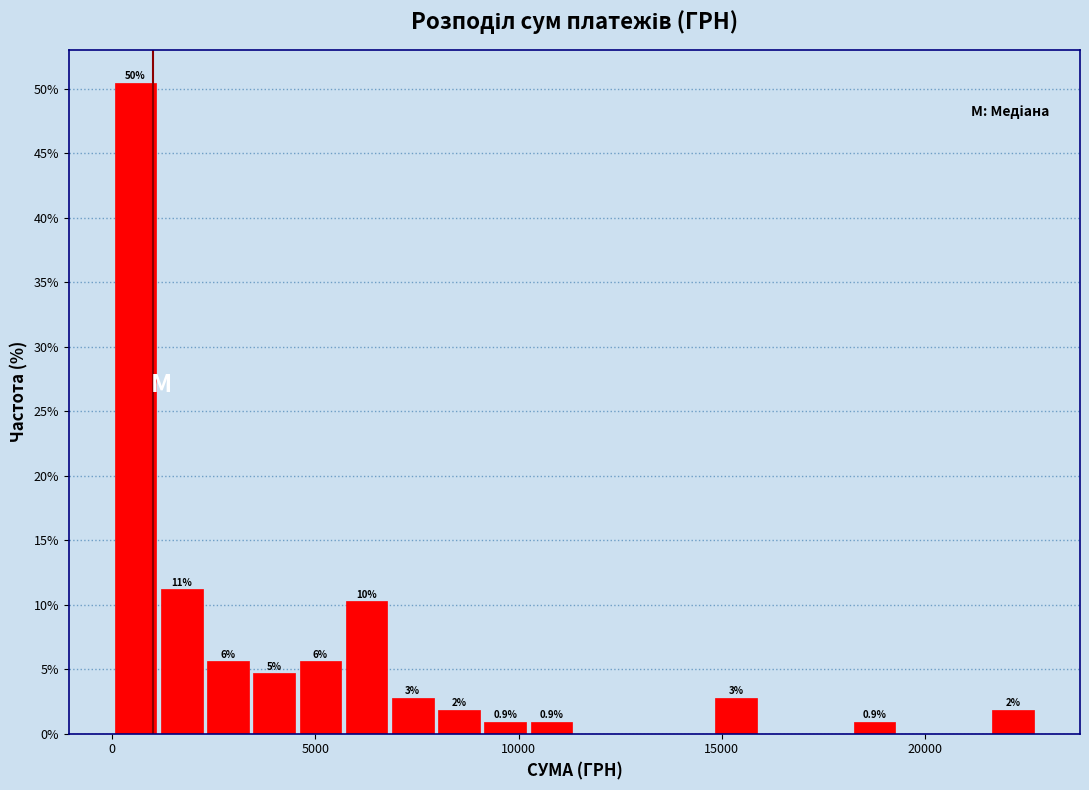

Around what value on the x-axis is the tallest bar? Give the approximate position of its centre, as read against the axis.

500